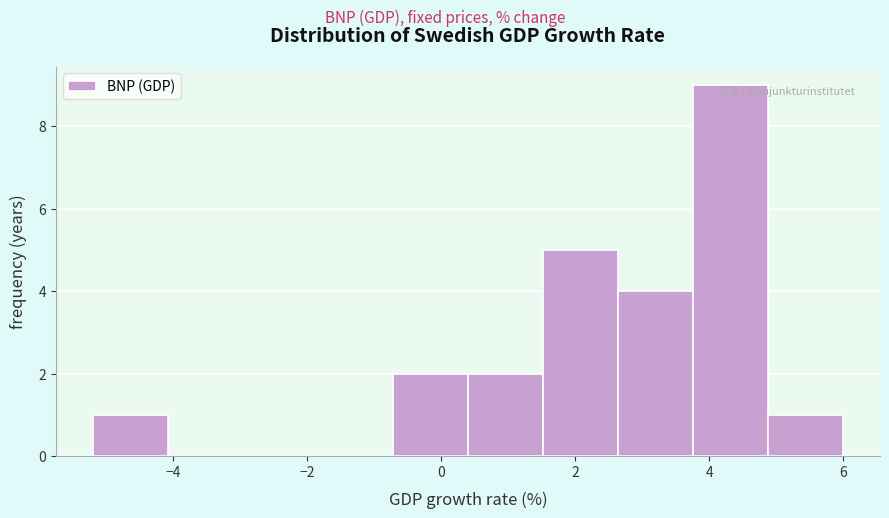

Reading left to right, transcribe this chart: for each bar, give the range it covers on the x-axis and its height. Neither the bar edges nor the heights are printed on the chart, so give them approximately, as read against the axes.

-5.2 to -4.0: 1
-4.0 to -3.0: 0
-3.0 to -1.8: 0
-1.8 to -0.8: 0
-0.8 to 0.4: 2
0.4 to 1.6: 2
1.6 to 2.6: 5
2.6 to 3.8: 4
3.8 to 4.8: 9
4.8 to 6.0: 1